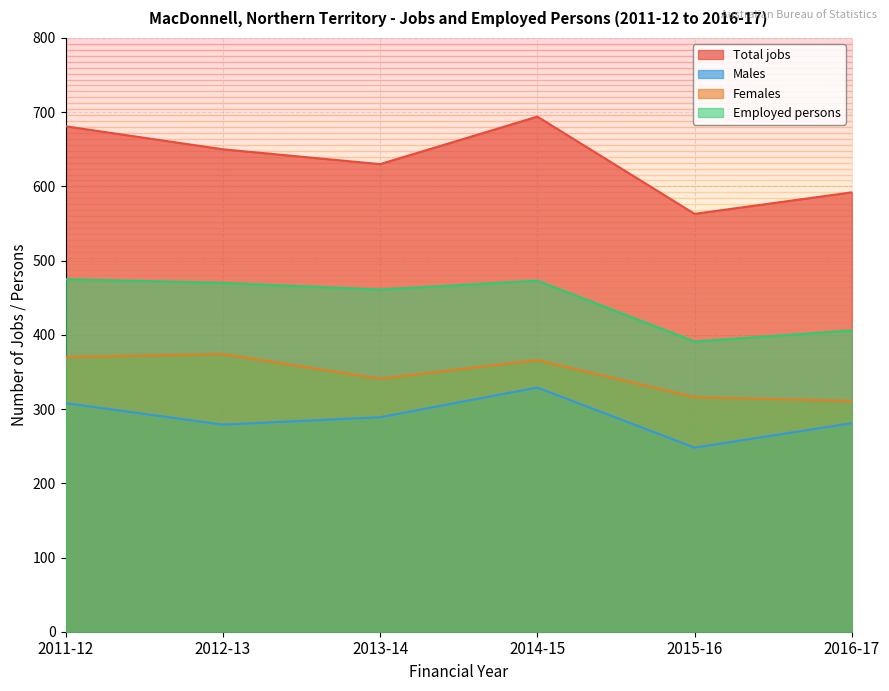

How many data points in Employed persons are less than 470?

3